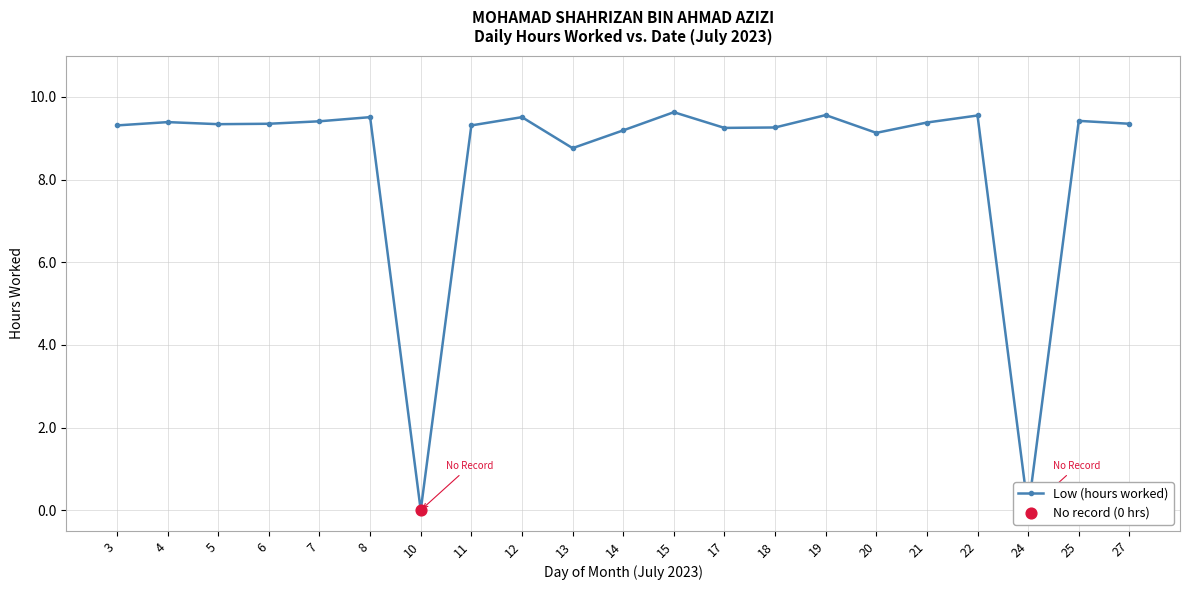

What is the change in value from 10 to 14?

+9.2